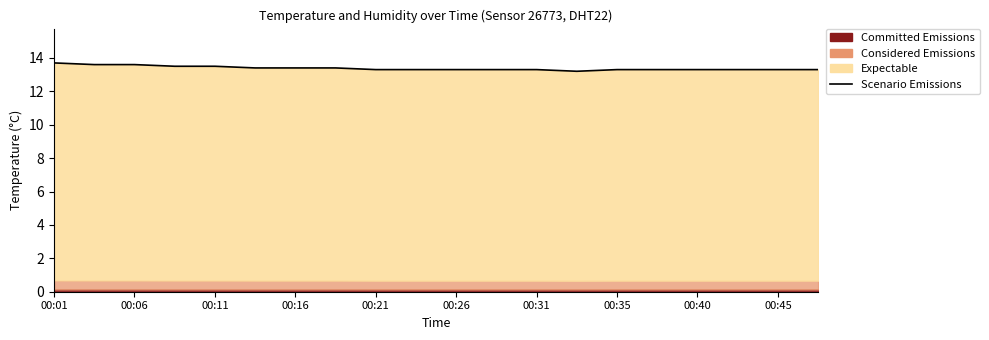

Reading right to left, extract all data points from this chart.

13.3	13.3	13.3	13.3	13.3	13.3	13.2	13.3	13.3	13.3	13.3	13.3	13.4	13.4	13.4	13.5	13.5	13.6	13.6	13.7